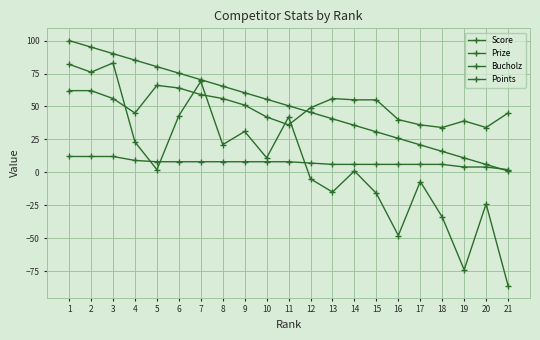

What is the sum of all Prize values?

1060.4